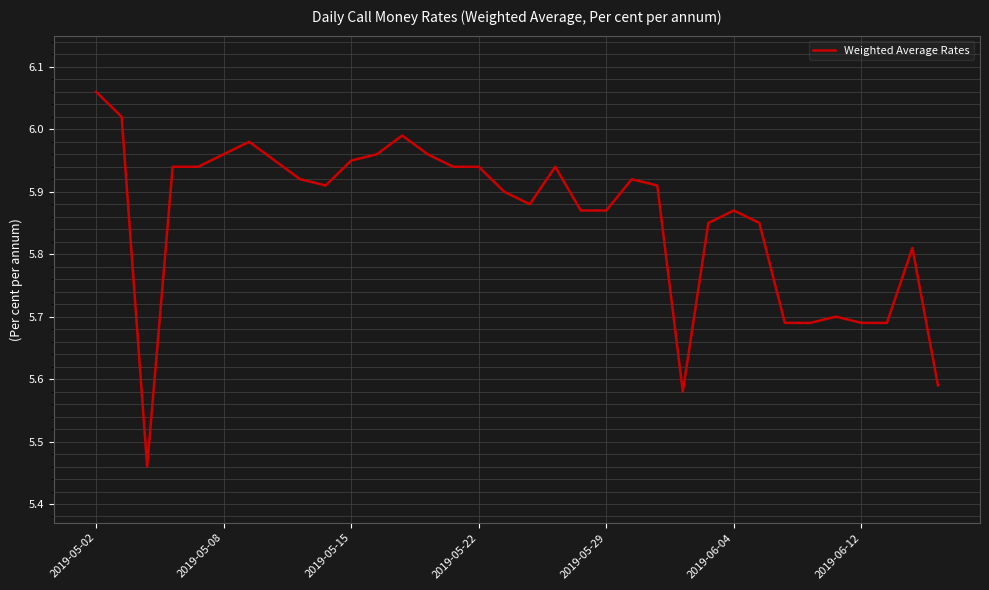

What is the difference between the maximum and minimum values?

0.6